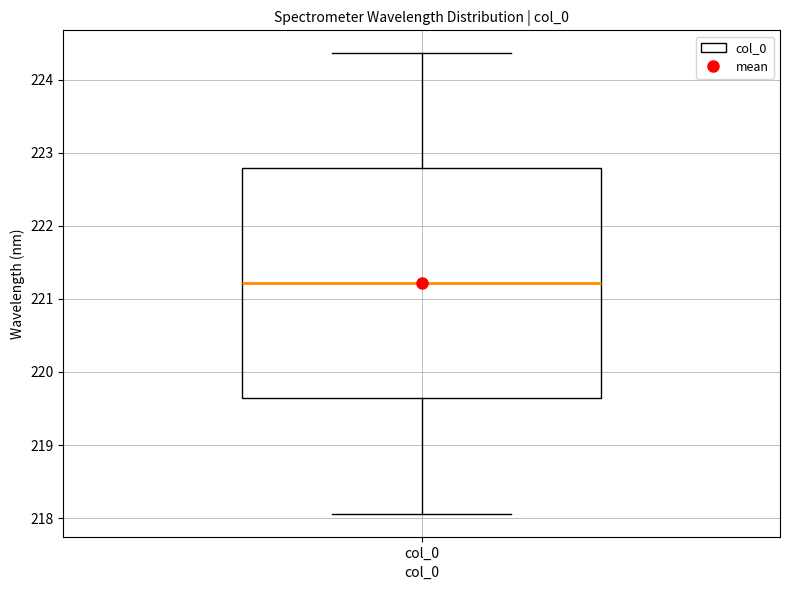

Where does the median line of the box for col_0 sit on the y-axis? The values are not printed on the chart, so give them approximately, as read against the axis.

221.2